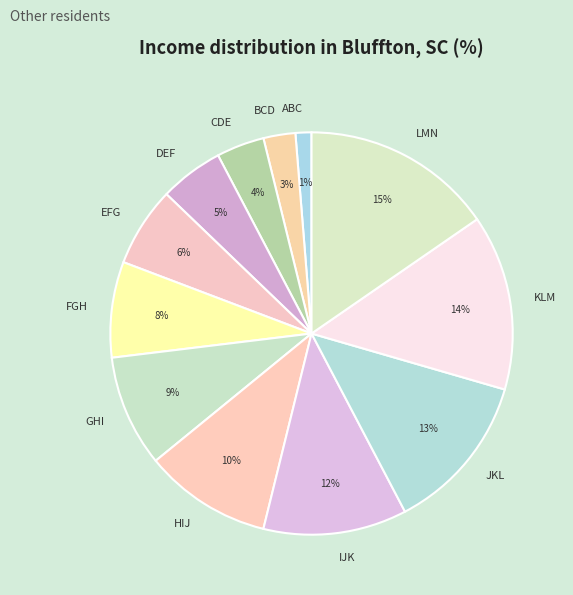

Rank the categories by value from highest to lowest.

LMN, KLM, JKL, IJK, HIJ, GHI, FGH, EFG, DEF, CDE, BCD, ABC